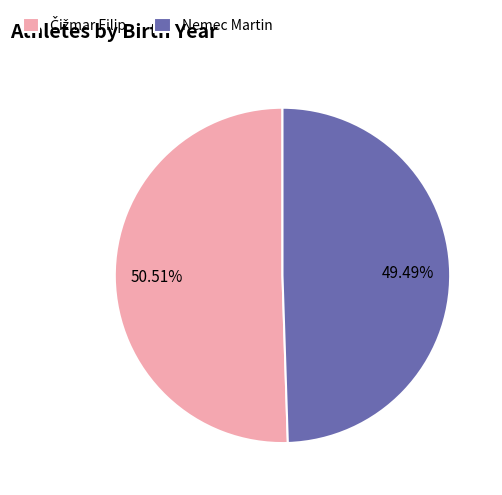

Count the number of slices in the pie.

2